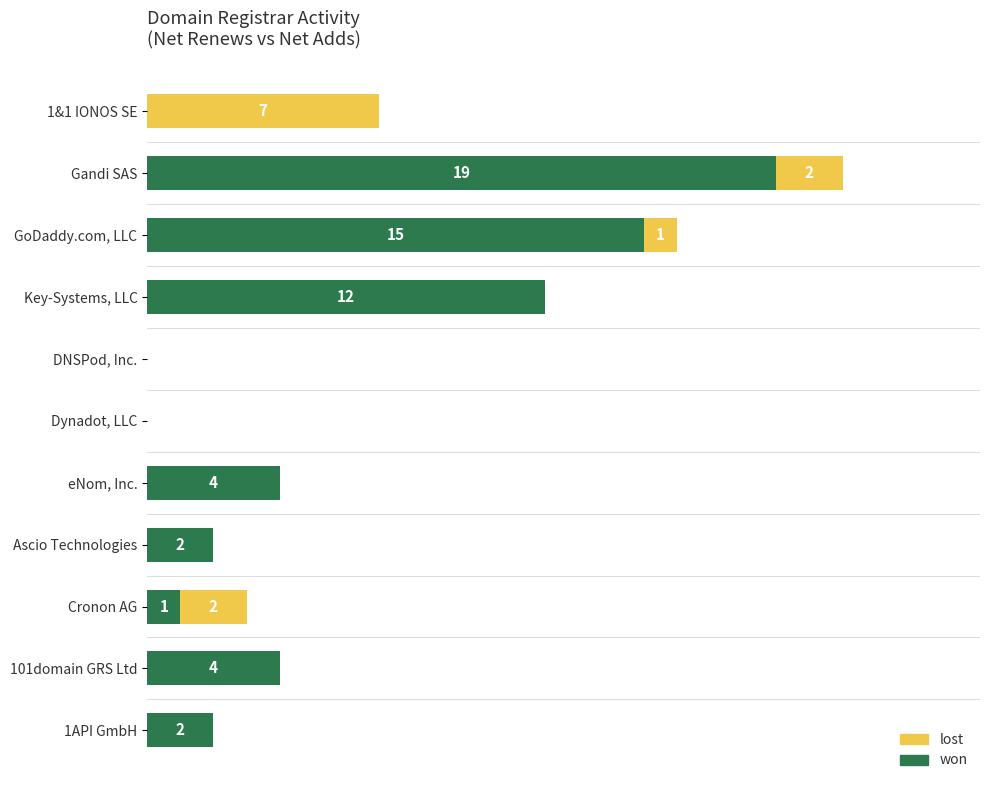

At which label does won reach its peak?

Gandi SAS